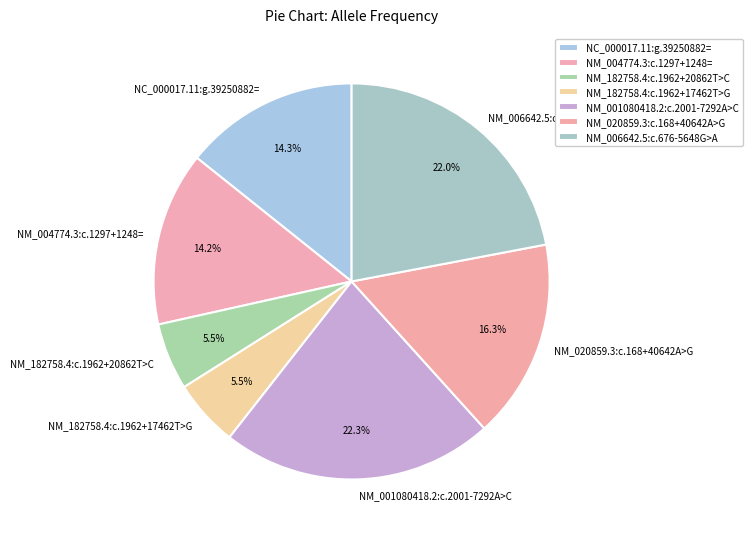

What is the total percentage of NM_020859.3:c.168+40642A>G and NM_006642.5:c.676-5648G>A?

38.3%